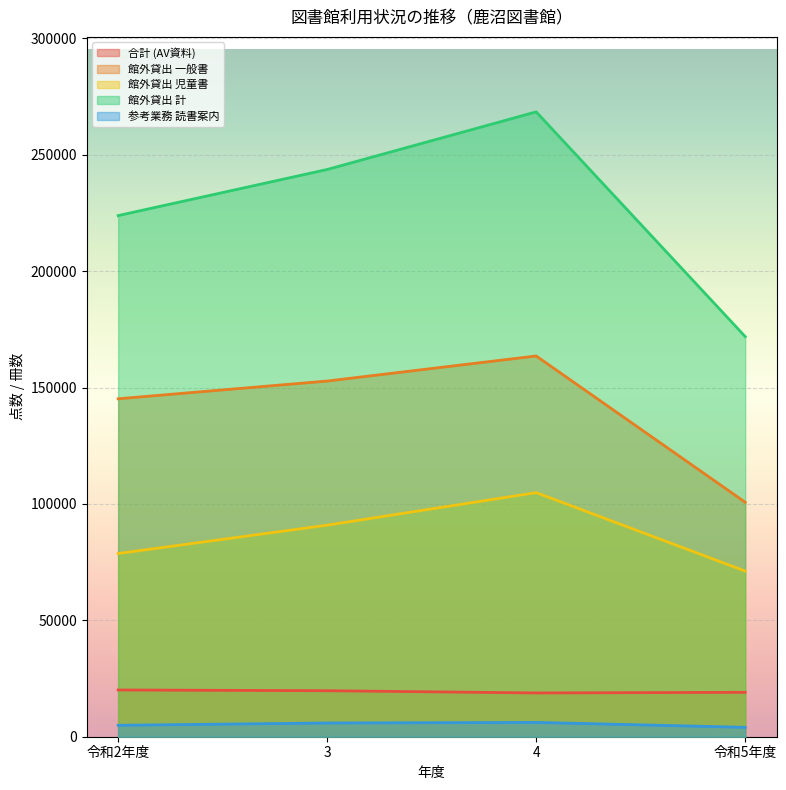

List the series in order of their peak value, highest first.

館外貸出 計, 館外貸出 一般書, 館外貸出 児童書, 合計 (AV資料), 参考業務 読書案内